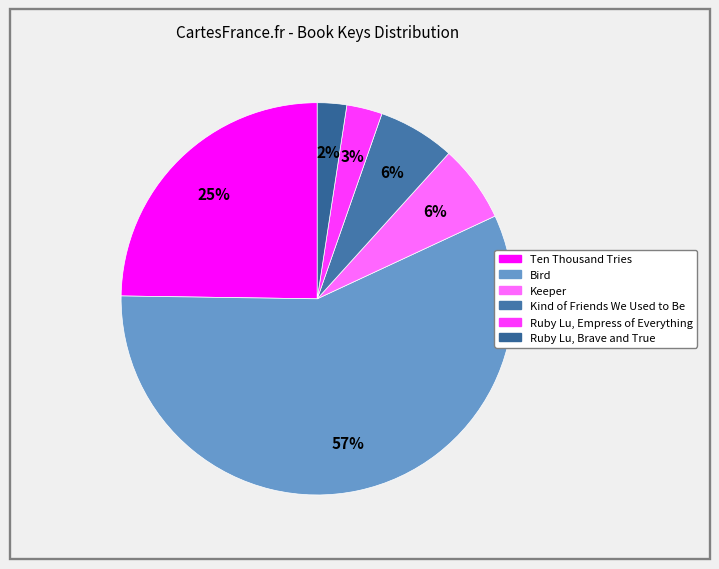

To the nearest percent, what is the difference between the Ruby Lu, Brave and True and Kind of Friends We Used to Be slice percentages?

4%